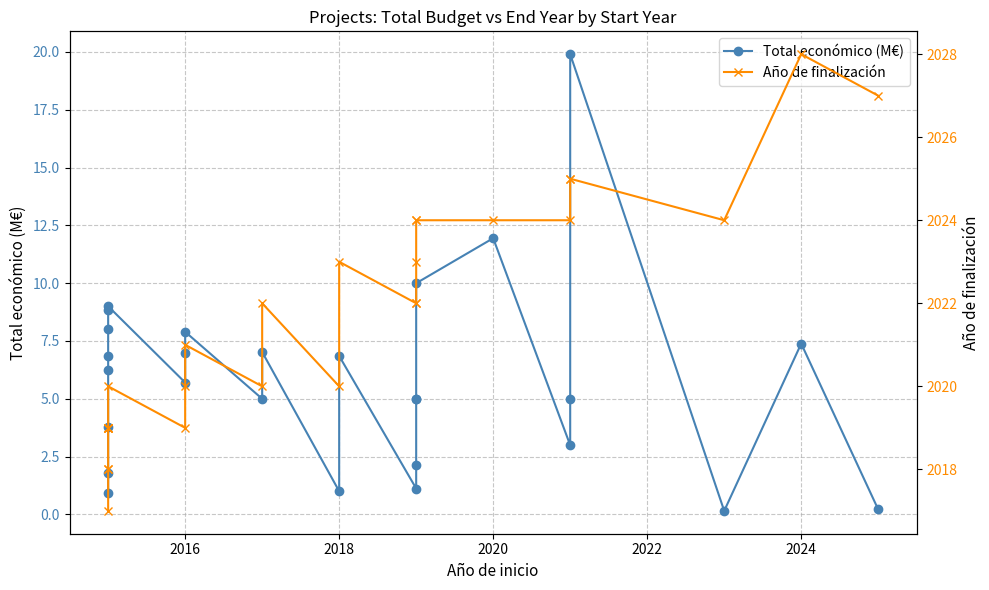

Reading left to right, transcribe all the data shown in this chart.

Total económico (M€): 0.9	1.8	3.8	6.2	6.8	8.0	8.8	9.0	5.7	7.0	7.9	5.0	7.0	1.0	6.9	1.1	2.1	5.0	5.0	10.0	11.9	3.0	5.0	19.9	0.1	7.4	0.2
Año de finalización: 2017.0	2018.0	2018.0	2019.0	2019.0	2019.0	2019.0	2020.0	2019.0	2020.0	2021.0	2020.0	2022.0	2020.0	2023.0	2022.0	2022.0	2023.0	2024.0	2024.0	2024.0	2024.0	2025.0	2025.0	2024.0	2028.0	2027.0